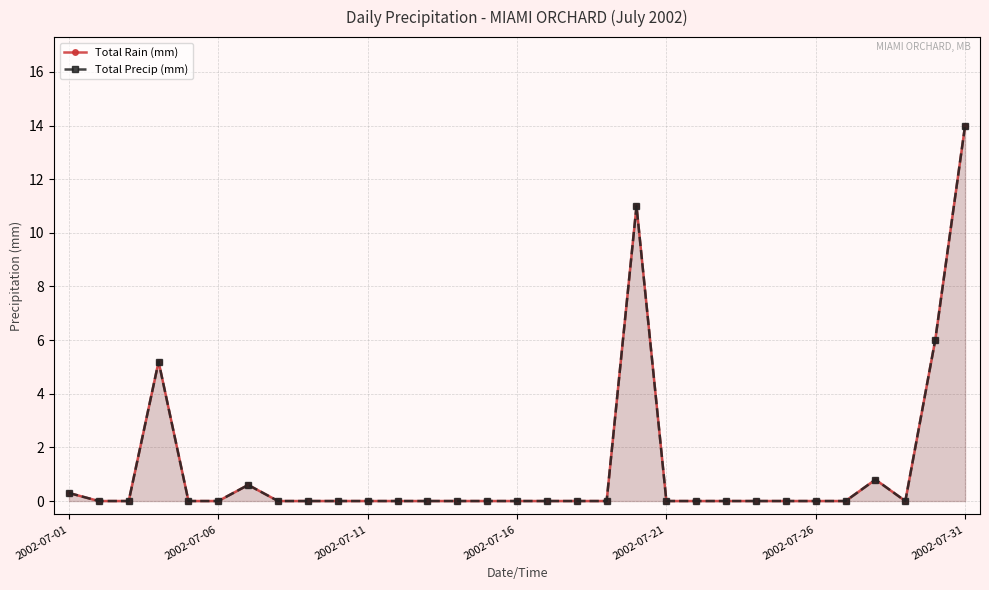

How many interior local peaks does the Total Rain (mm) series have?

4